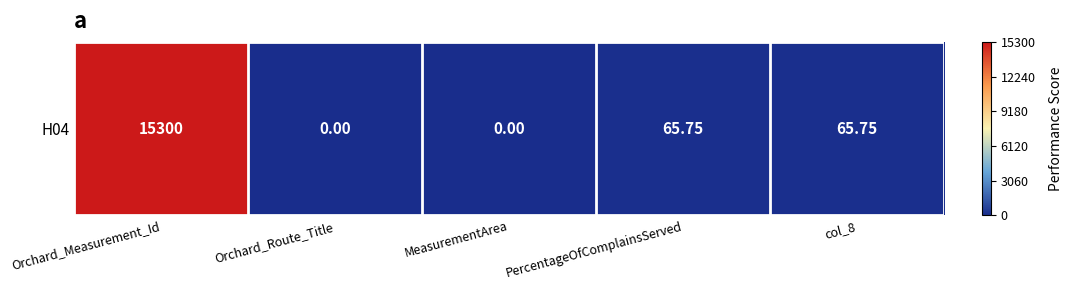

Where is the data nearest to the value 0?

Orchard_Route_Title